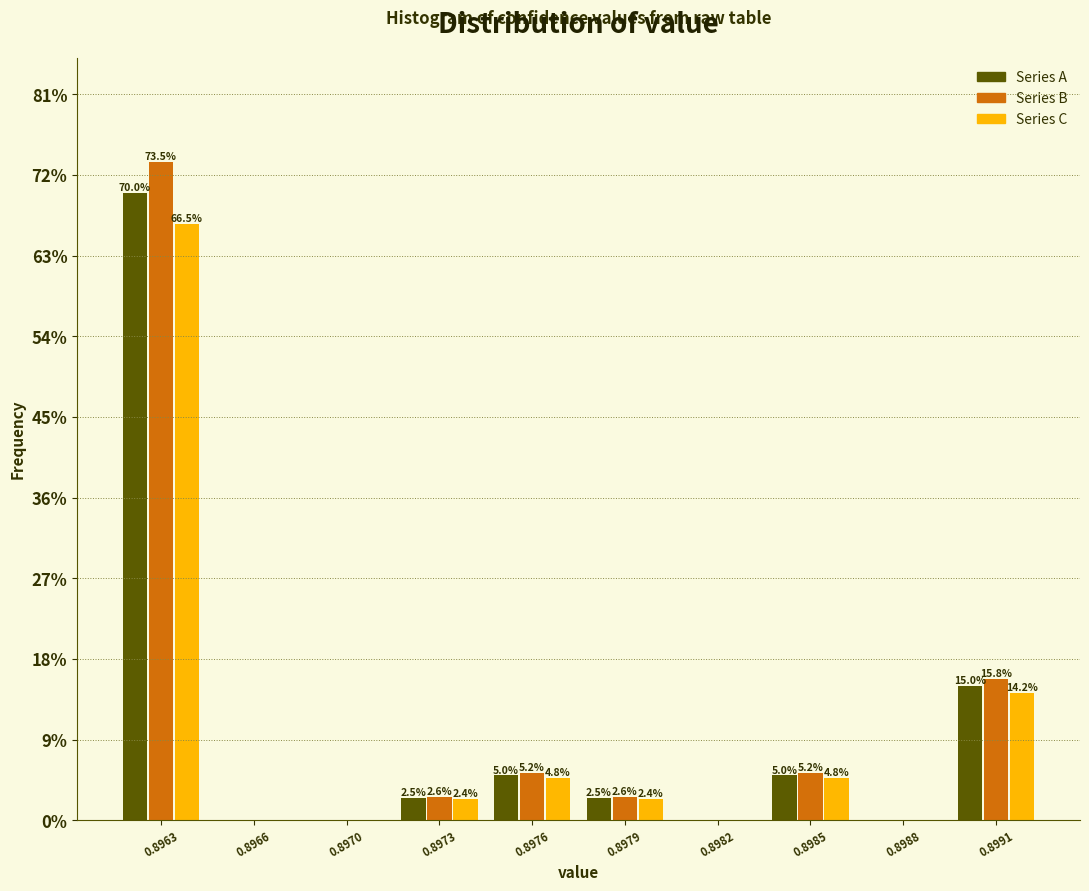

Is the value of Series C at 0.8970 greater than the value of Series A at 0.8973?

No